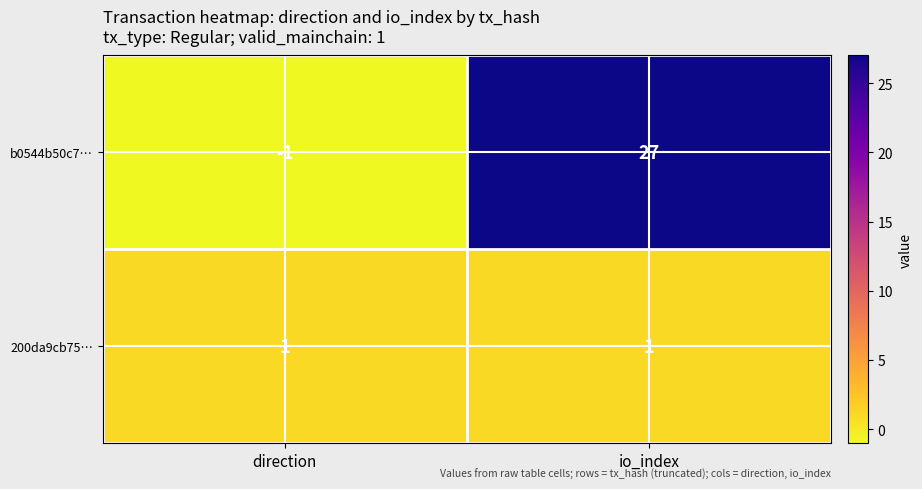

Which series changed the most between direction and io_index?

b0544b50c7…